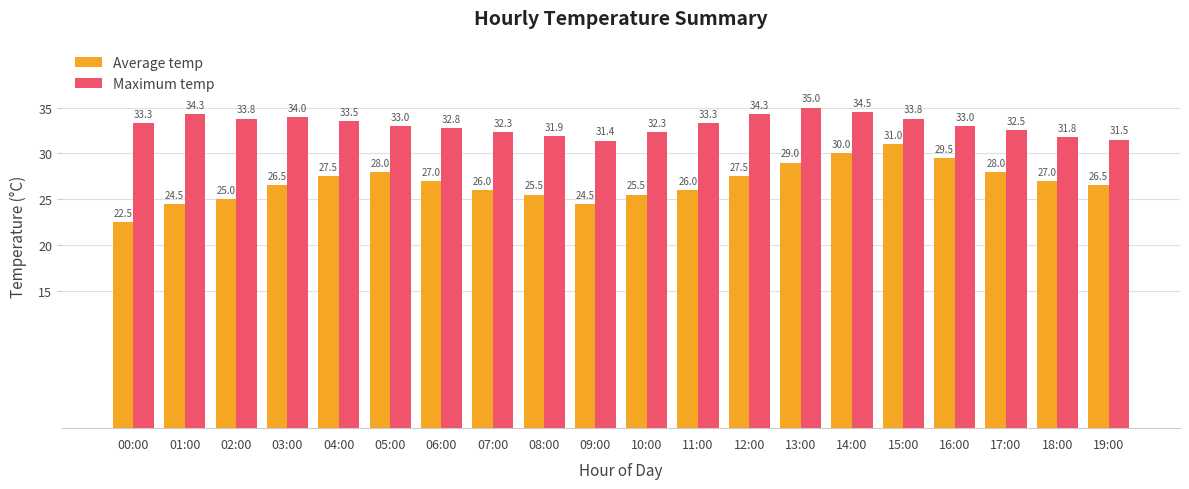

Which series has the largest total across all categories?

Maximum temp